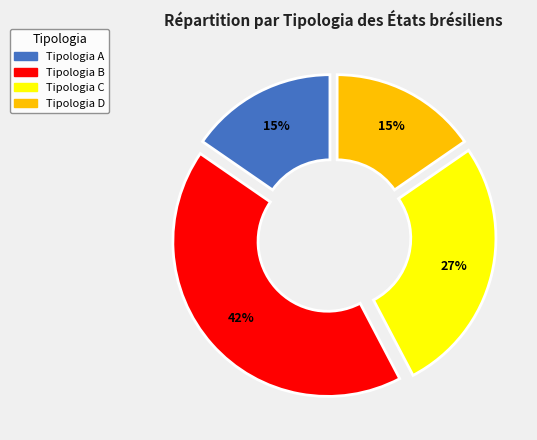

The Tipologia C slice represents 27% of the pie. True or false?

True